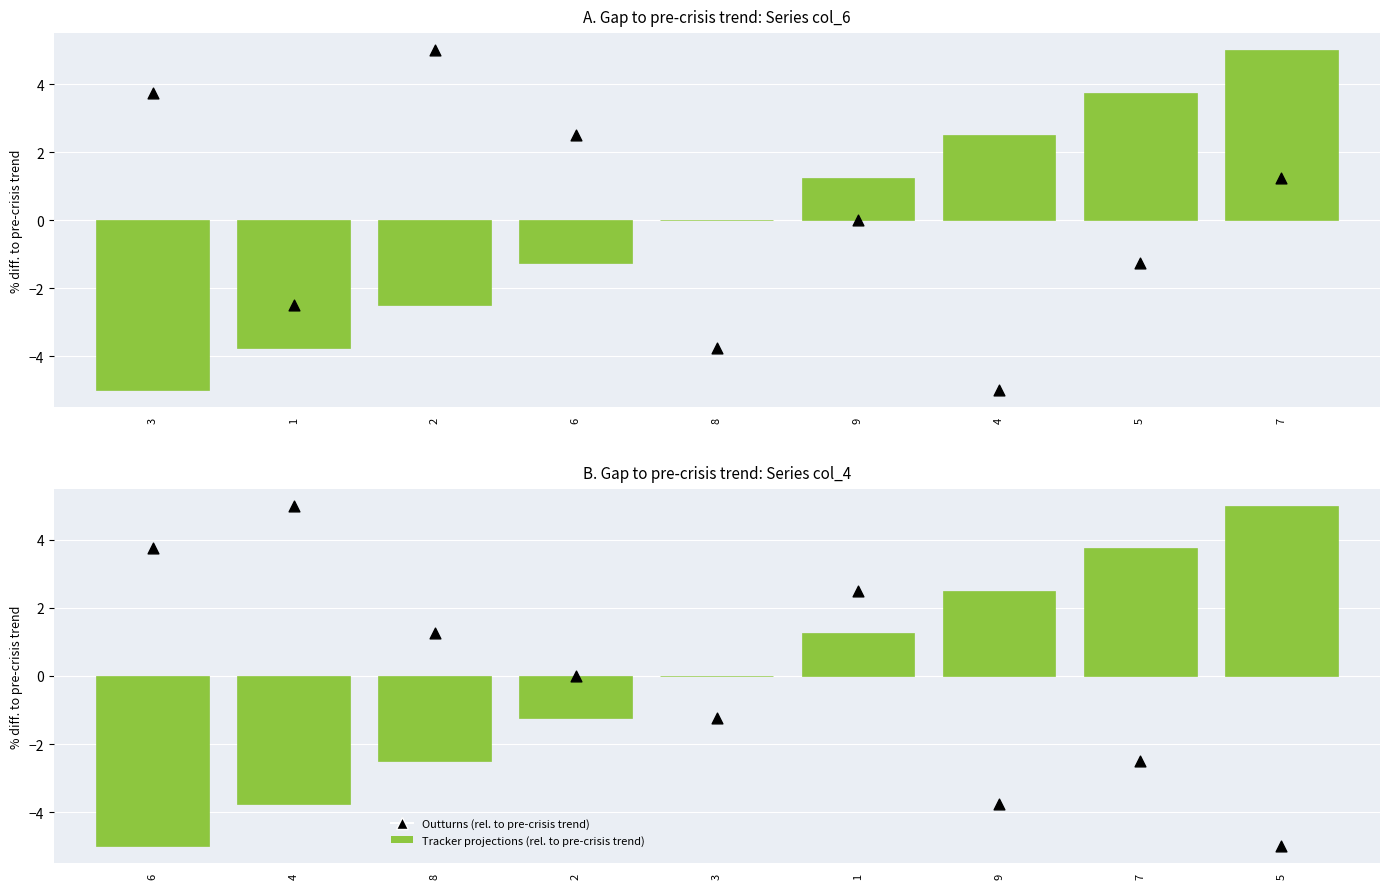

Which series reaches the minimum Y coordinate?

Tracker projections (rel. to pre-crisis trend)